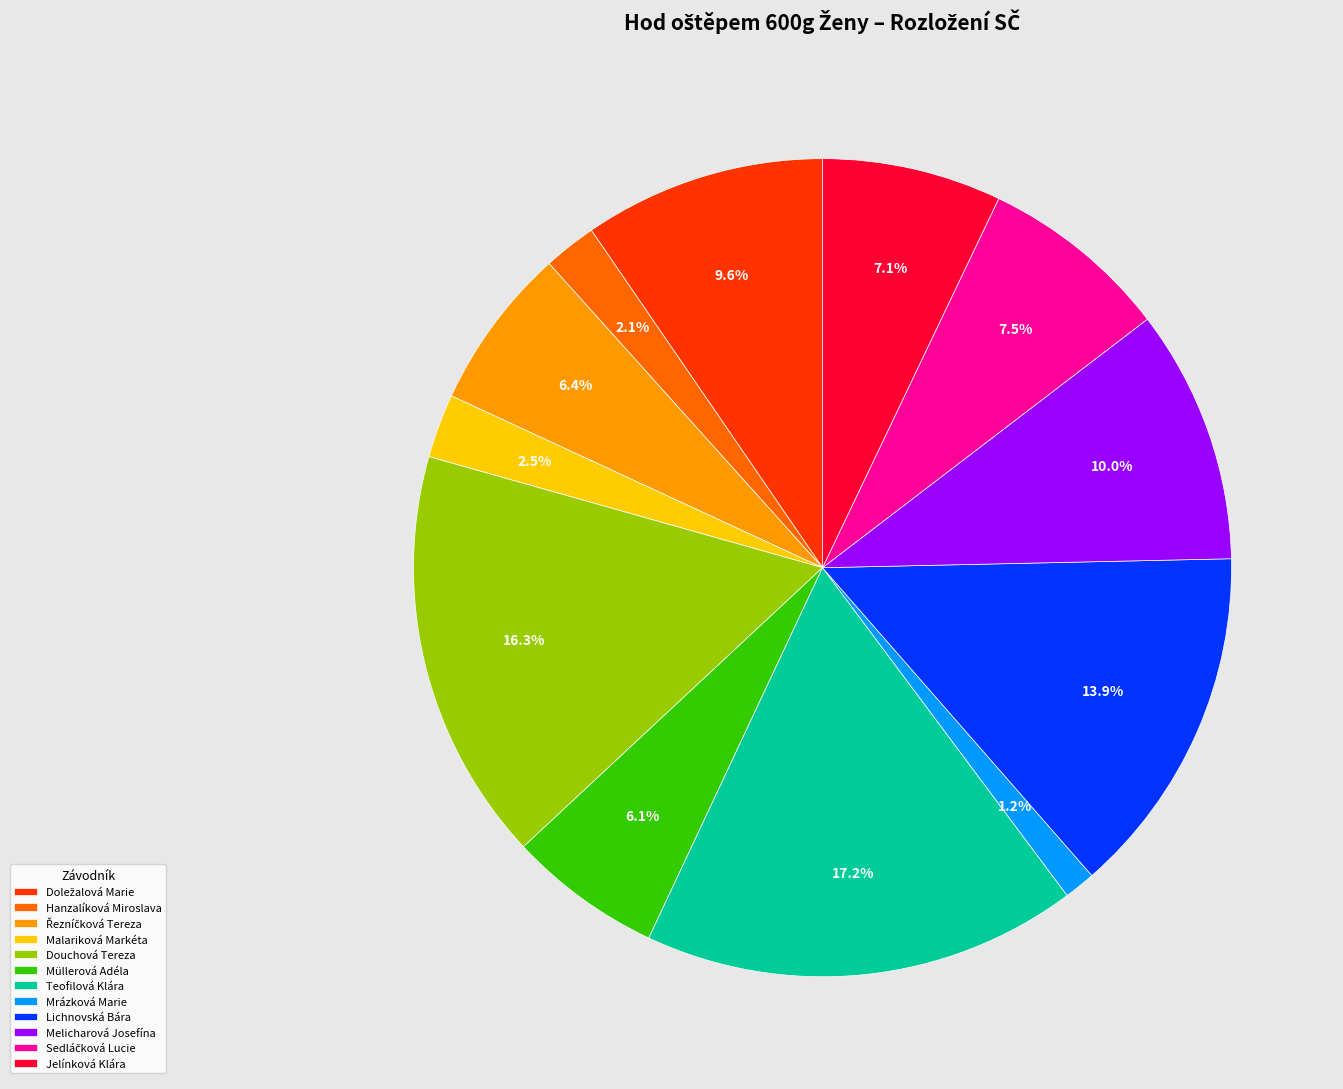

To the nearest percent, what is the difference between the Jelínková Klára and Teofilová Klára slice percentages?

10%